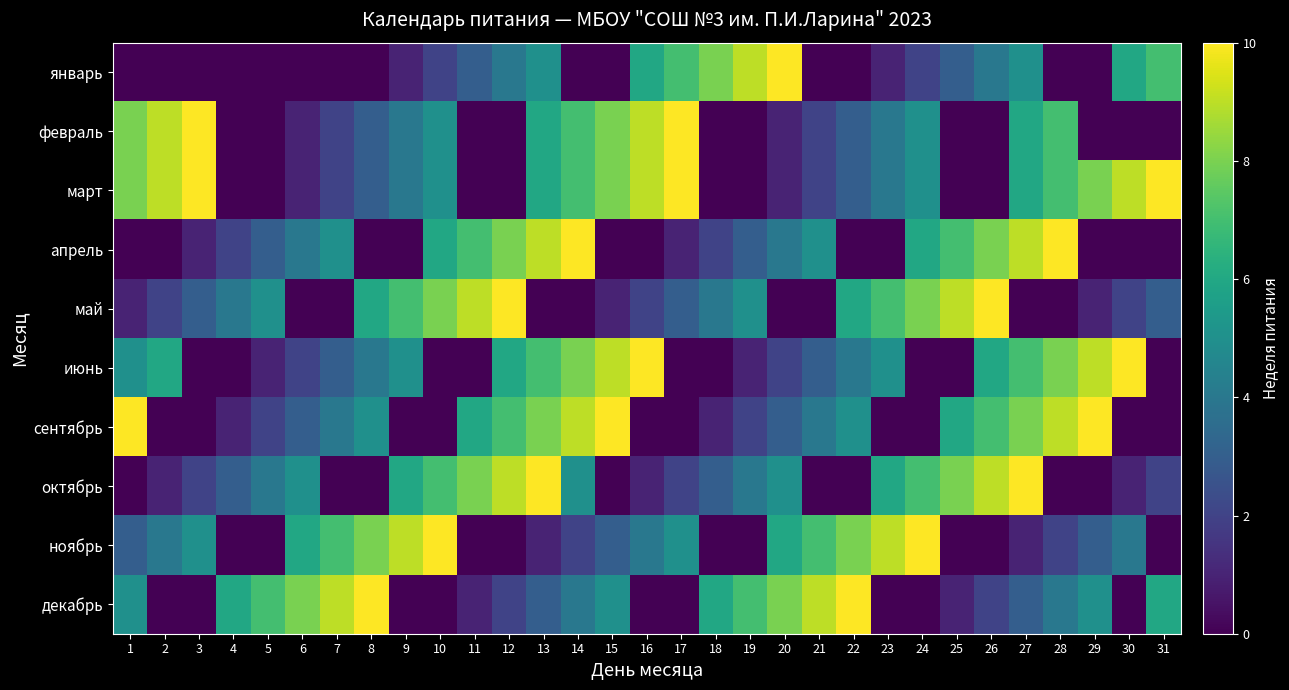

What is the total value across all series at 3?

31